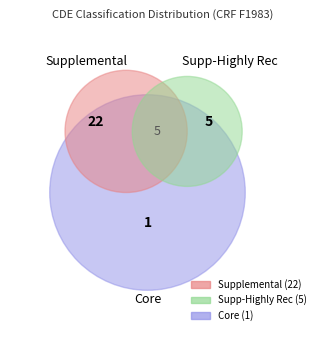

Approximately how many times larger is the value at Supplemental compared to Supplemental?

1.0